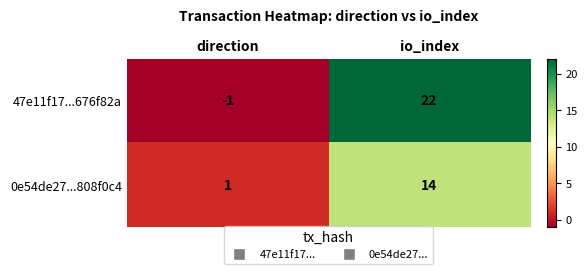

What is the greatest value displayed?

22